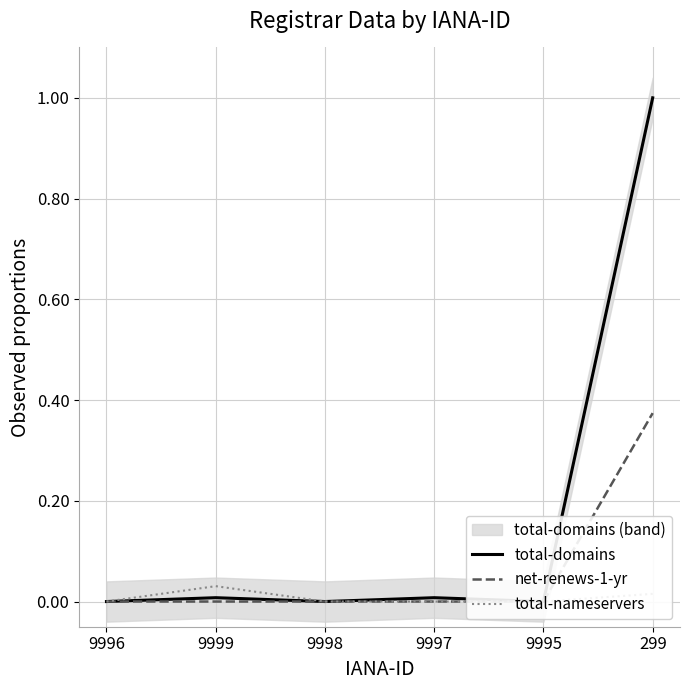

What position from the right is 299?

1